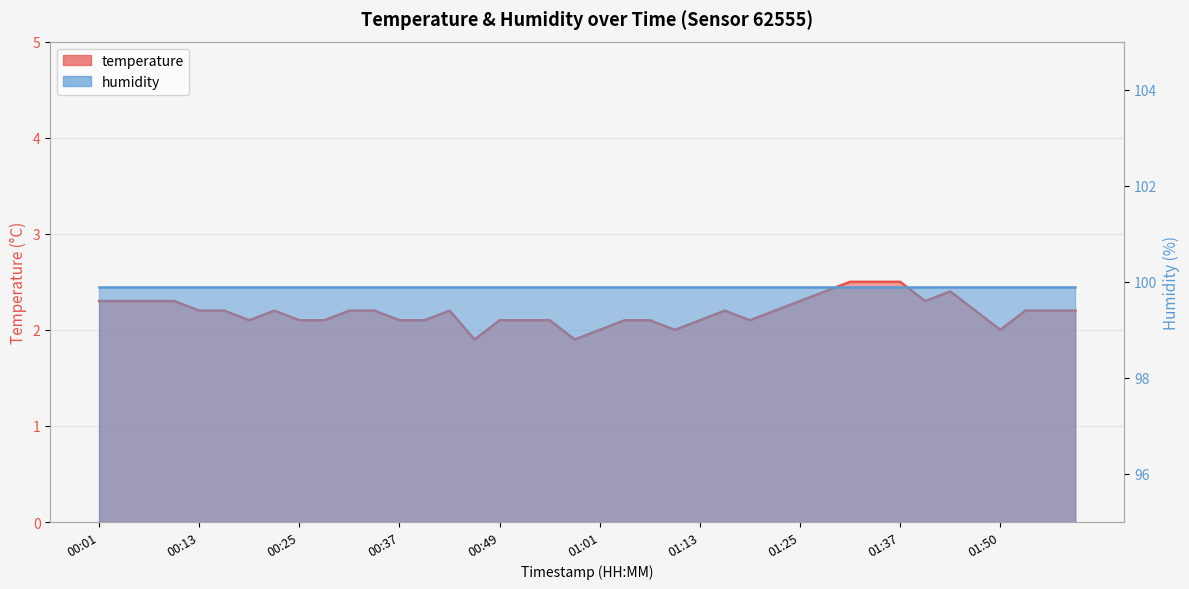

The value at 01:56 is 2.2. True or false?

True